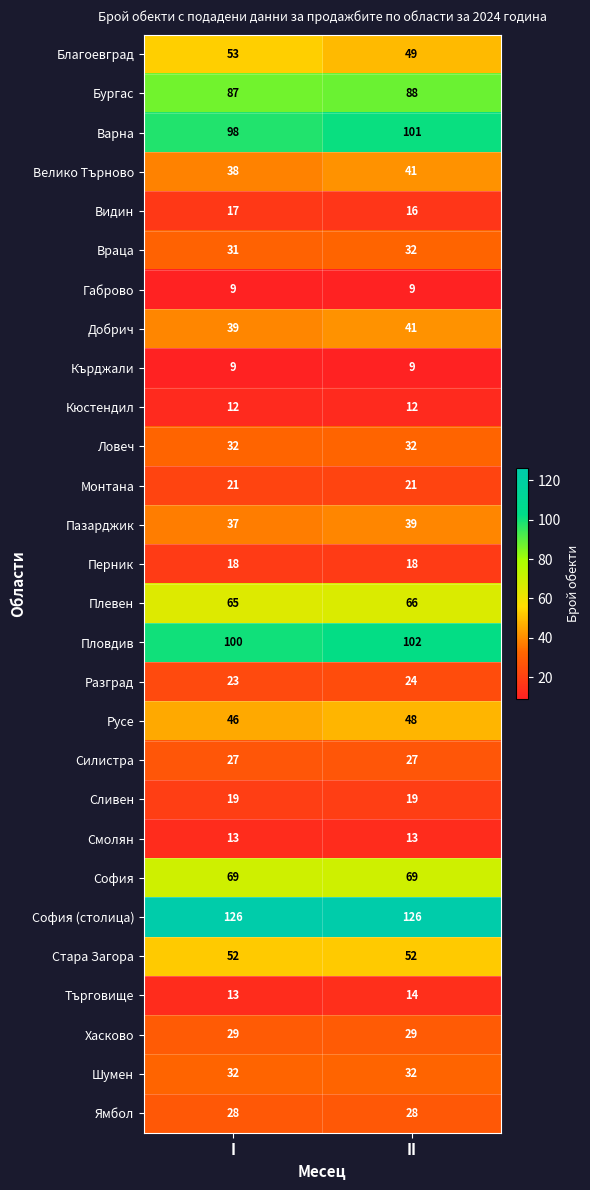

Which series has the widest spread of values?

Благоевград